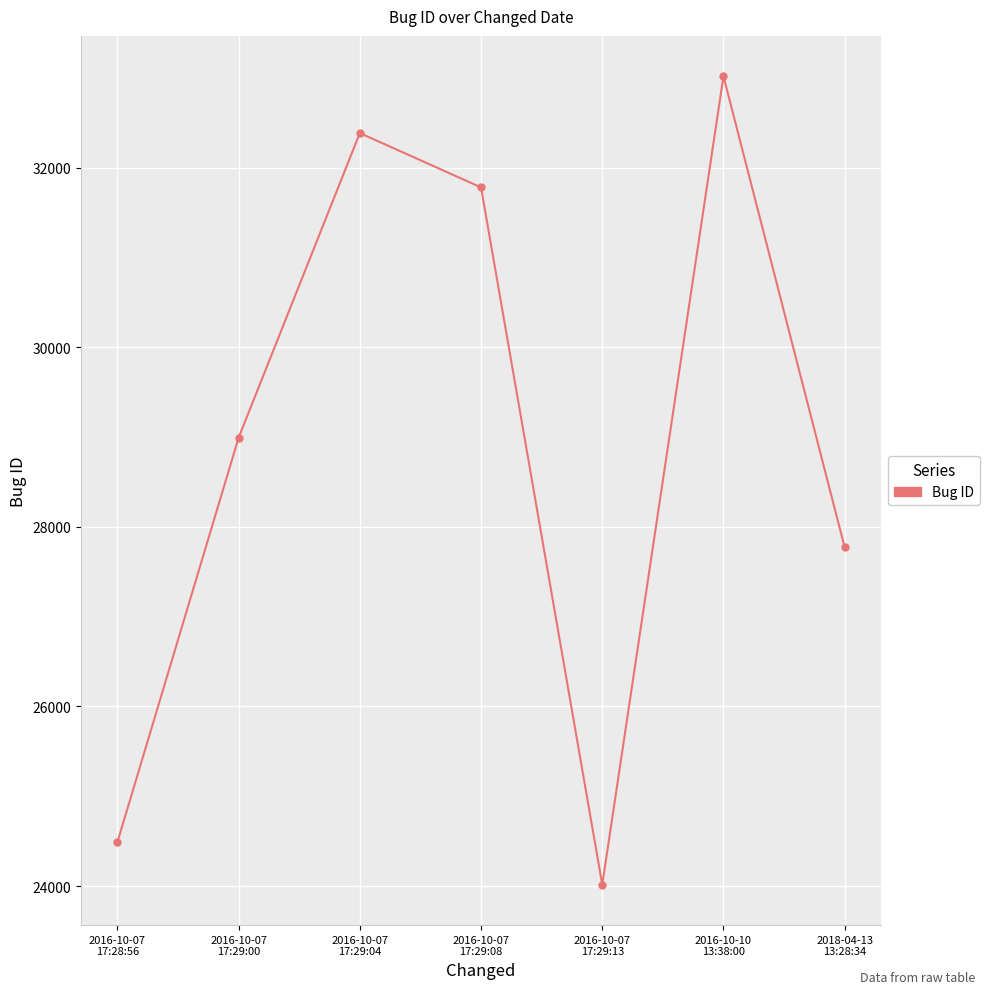

The chart shows a value of 27770 at 2018-04-13
13:28:34. True or false?

True